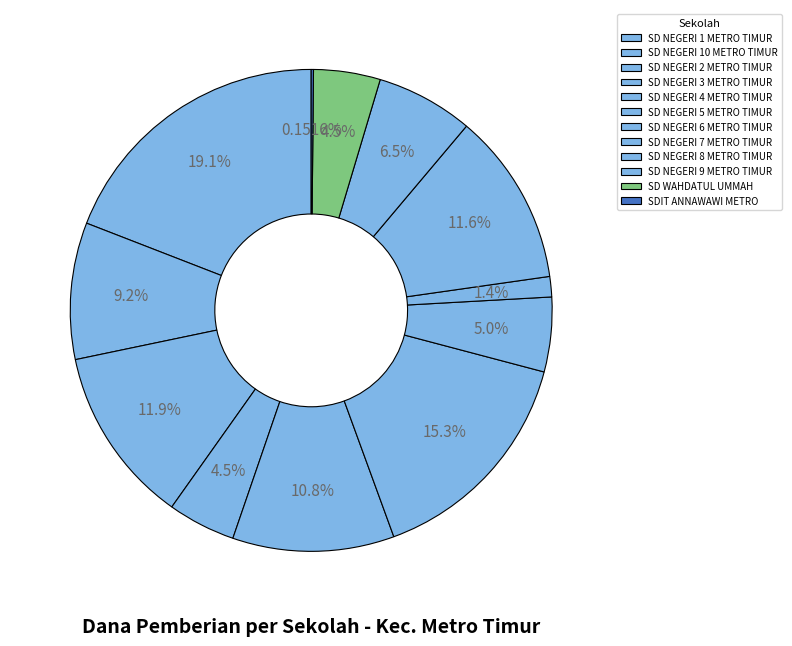

The SD NEGERI 4 METRO TIMUR slice represents 19% of the pie. True or false?

False